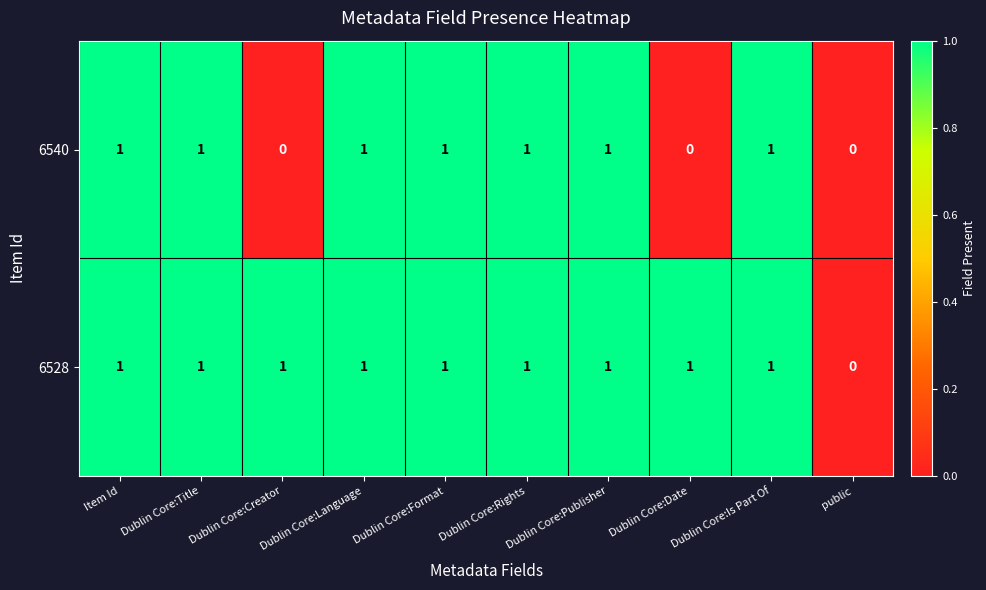

What is the greatest value displayed?

1